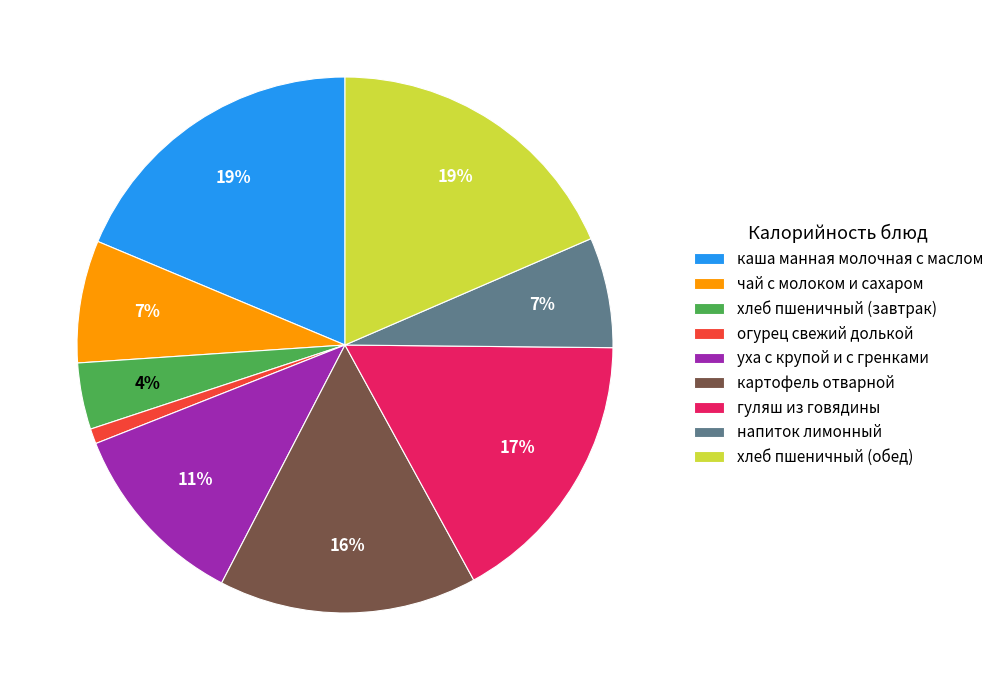

What is the smallest slice in the pie chart?

огурец свежий долькой